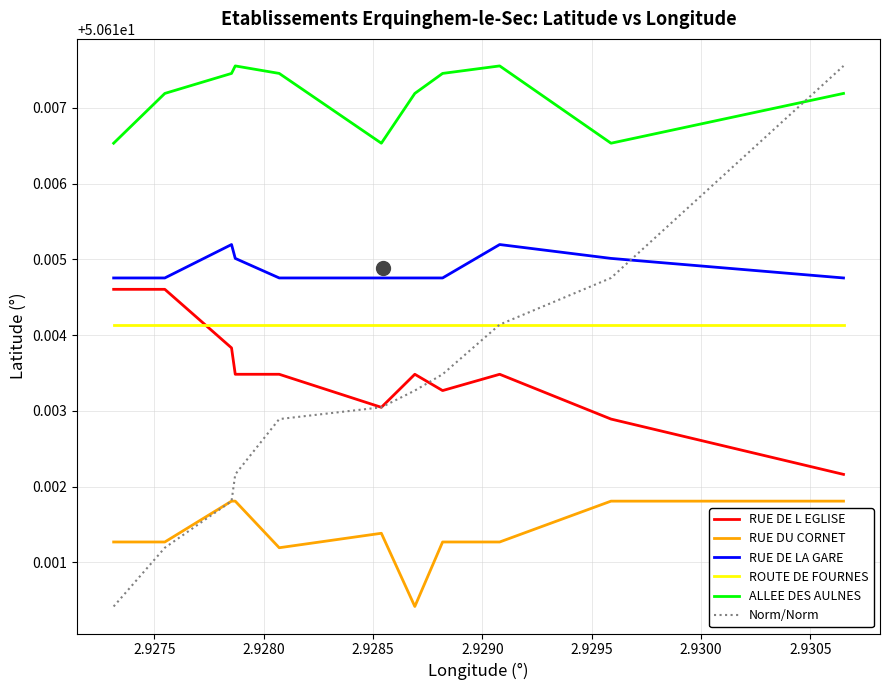

Which series has the largest range (max minus min)?

Norm/Norm